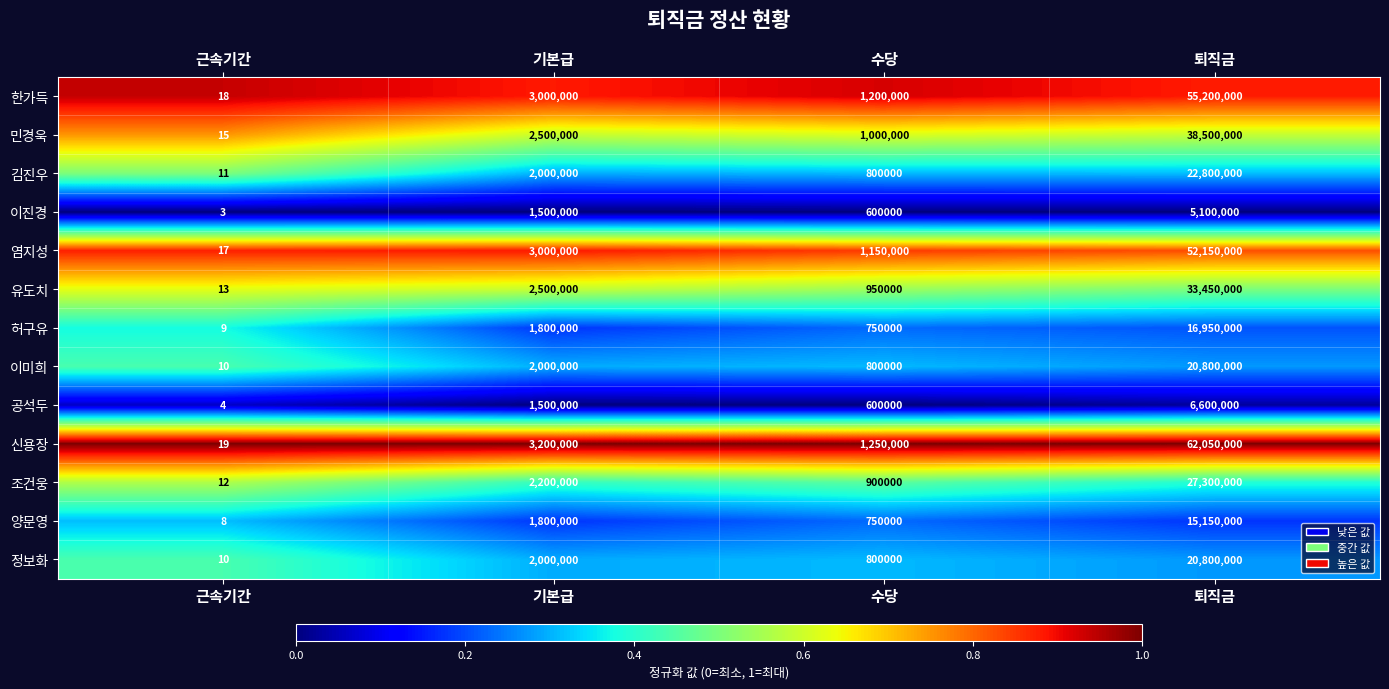

At which label does 한가득 reach its peak?

퇴직금